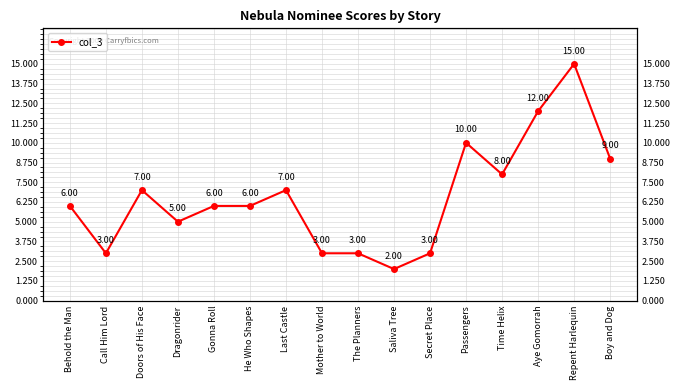

How many points are higher than both their immediate neighbors (excluding endpoints)?

4